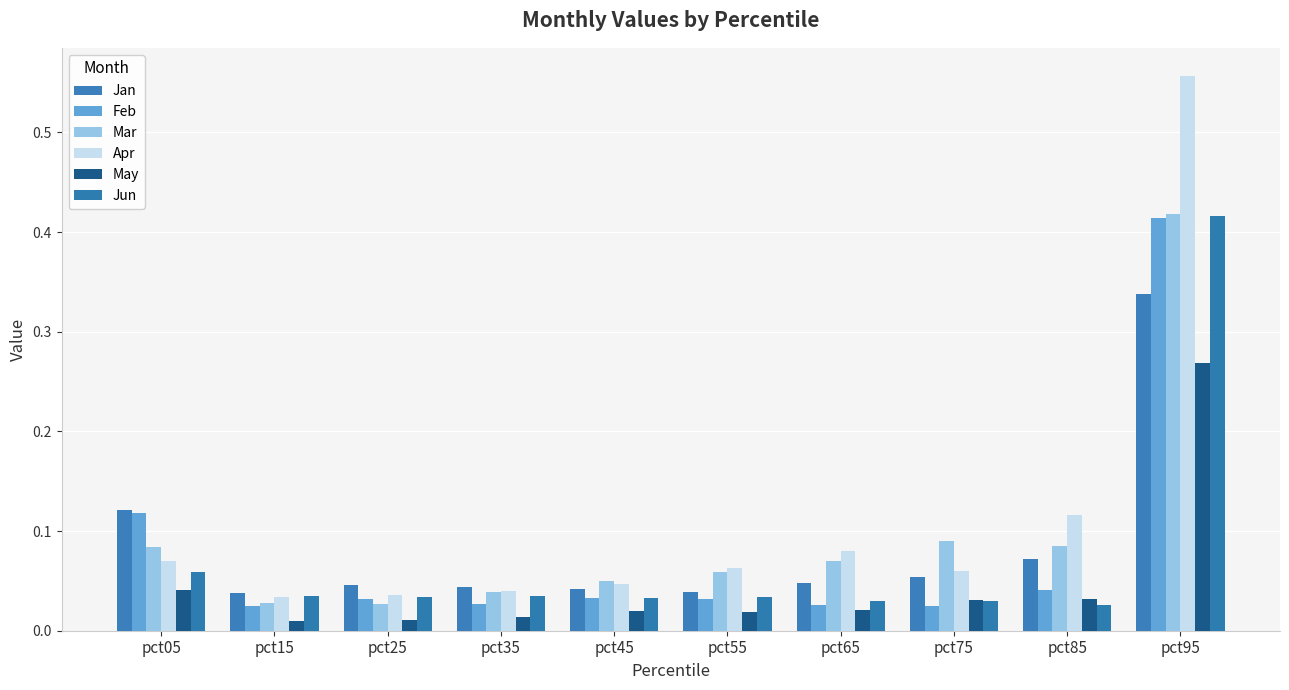

How many bars are there in total?

60